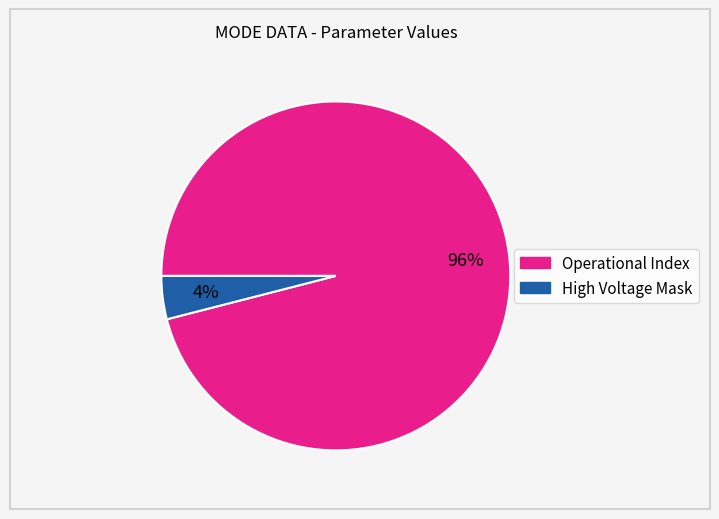

Combined, do Operational Index and High Voltage Mask account for over 50%?

Yes